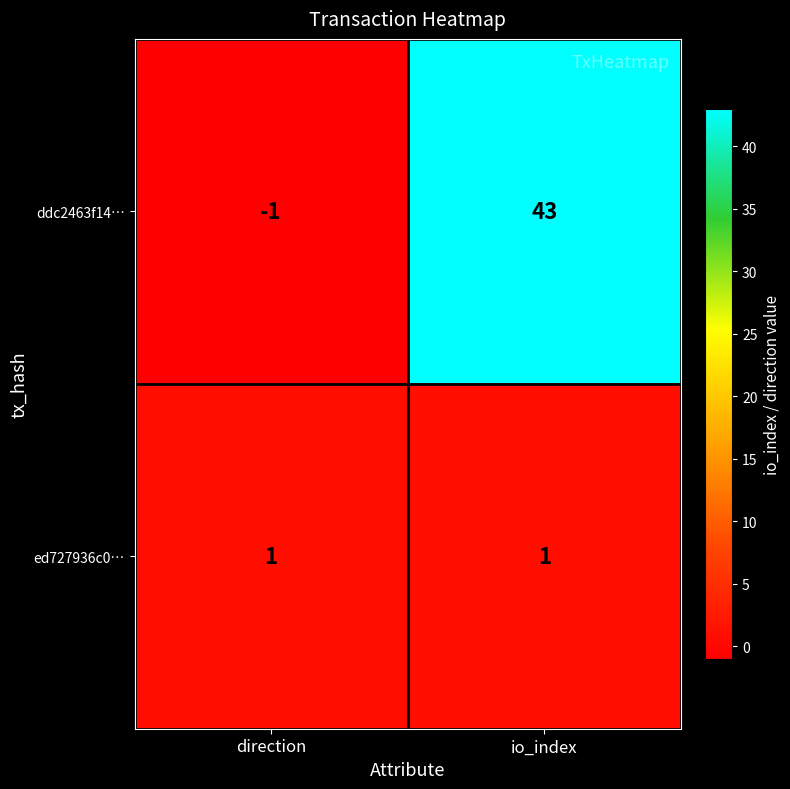

Which series has the largest range (max minus min)?

ddc2463f14…